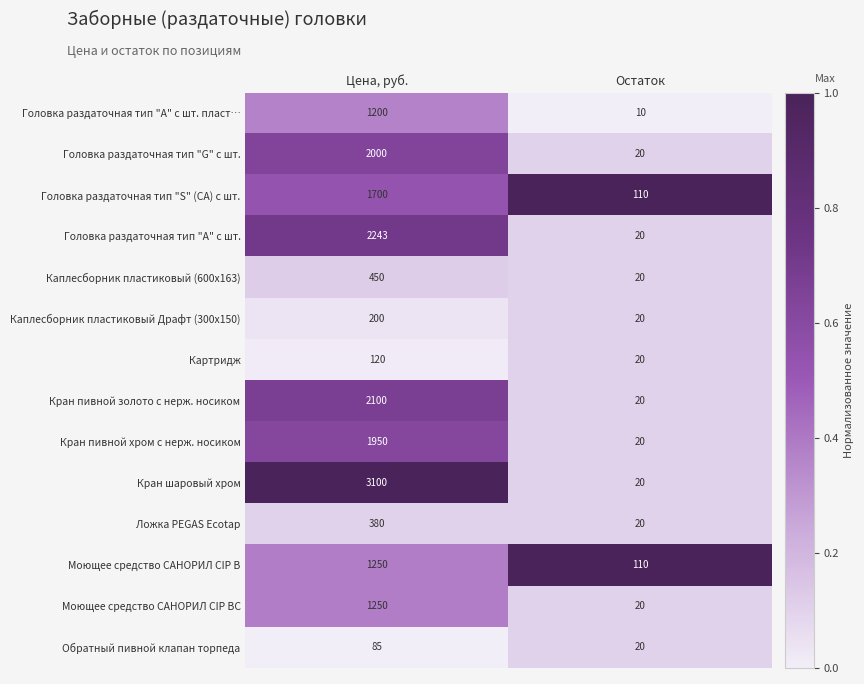

Which series has the largest total across all categories?

Кран шаровый хром